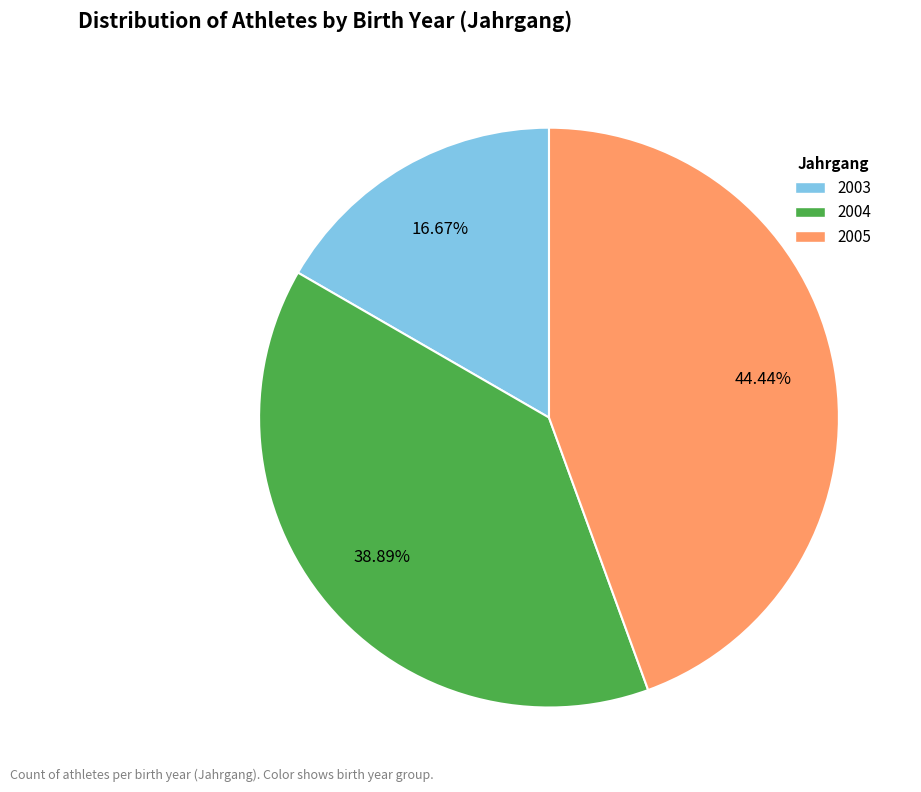

Which has a higher value, 2003 or 2005?

2005